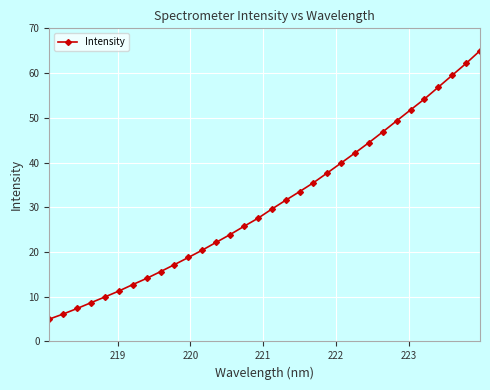

What is the greatest value displayed?

65.0